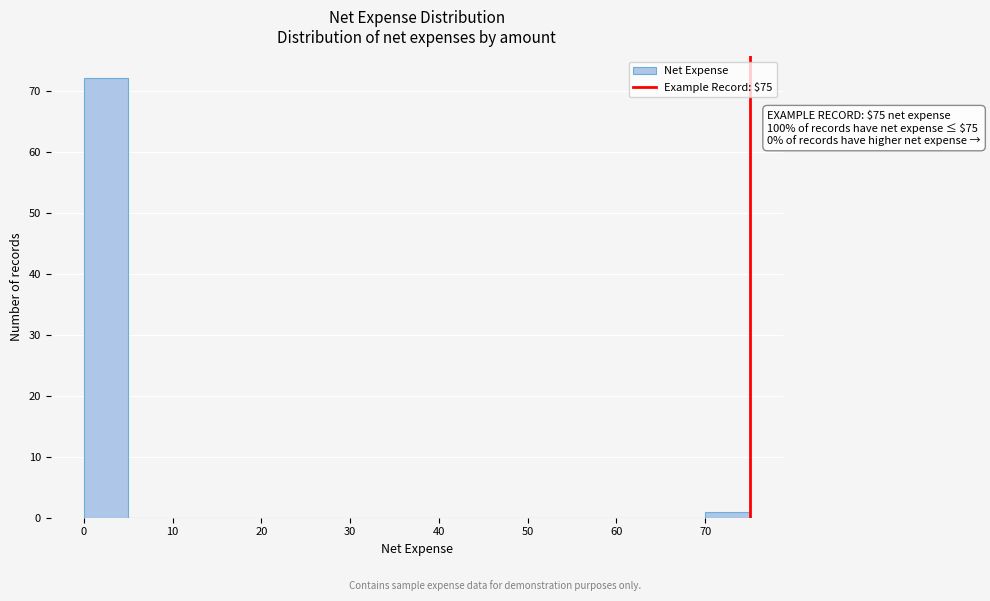

Which range on the x-axis has the tallest bar?

0 to 5